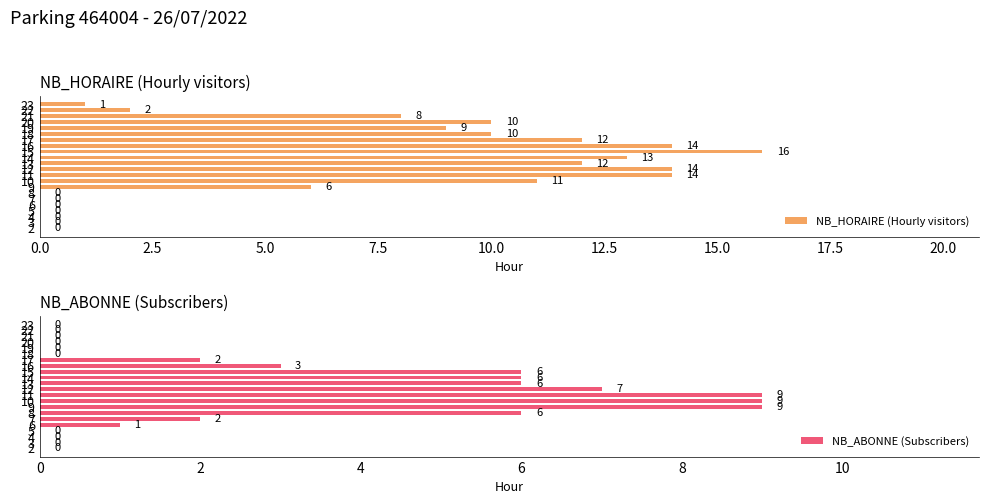

What is the difference between the NB_ABONNE (Subscribers) values at 14 and 6?

5